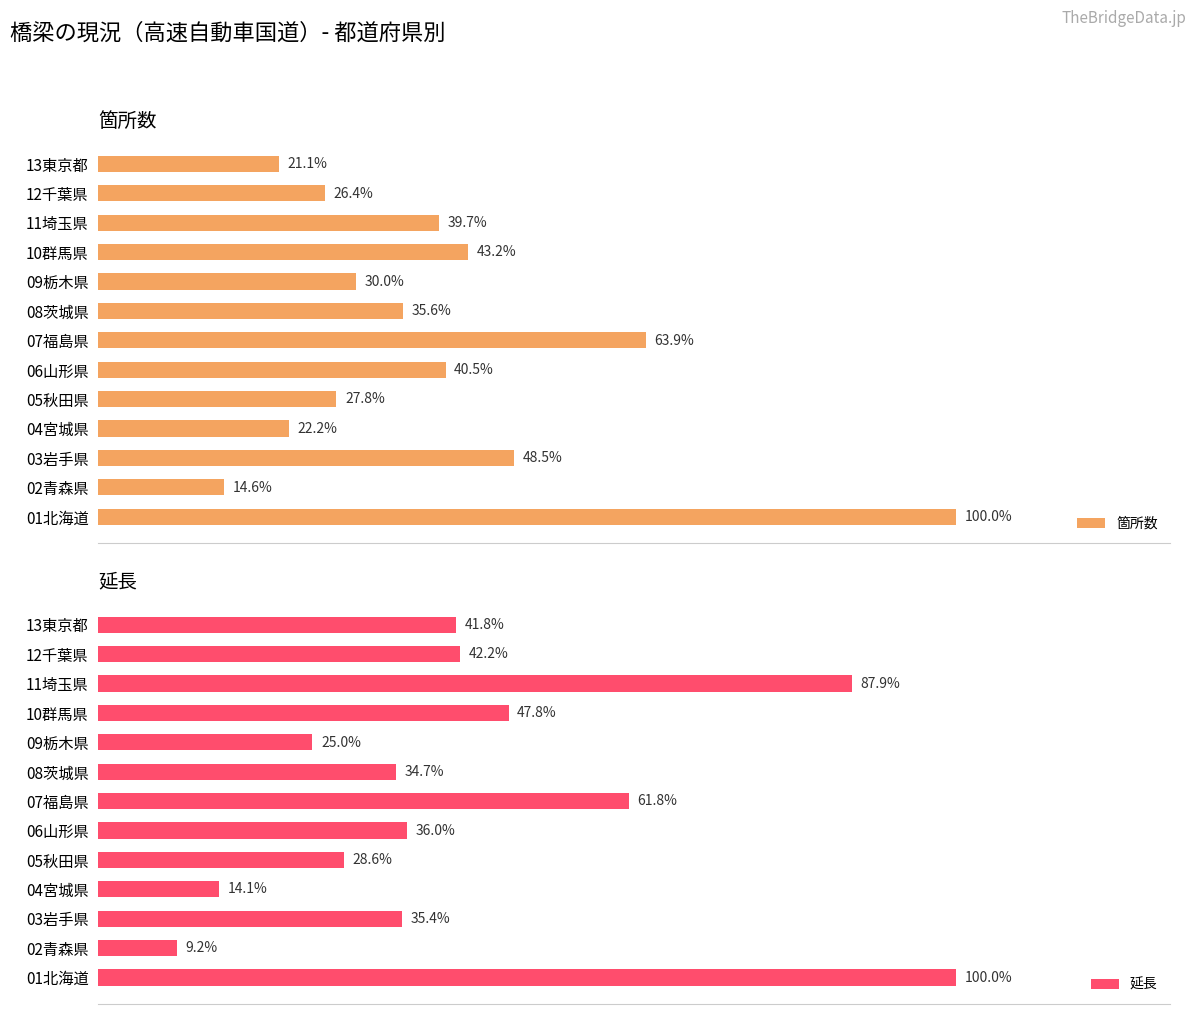

List the series in order of their peak value, highest first.

延長, 箇所数